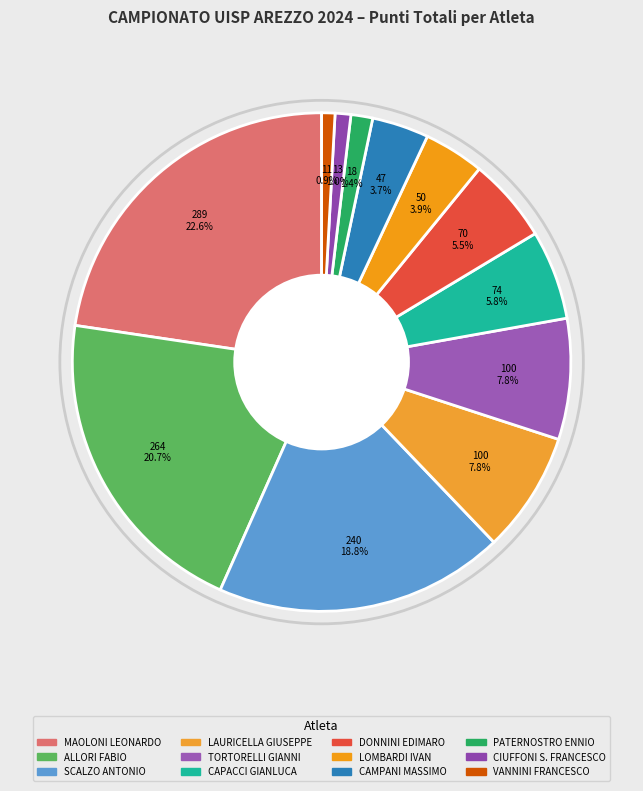

How many slices are in this pie chart?

12